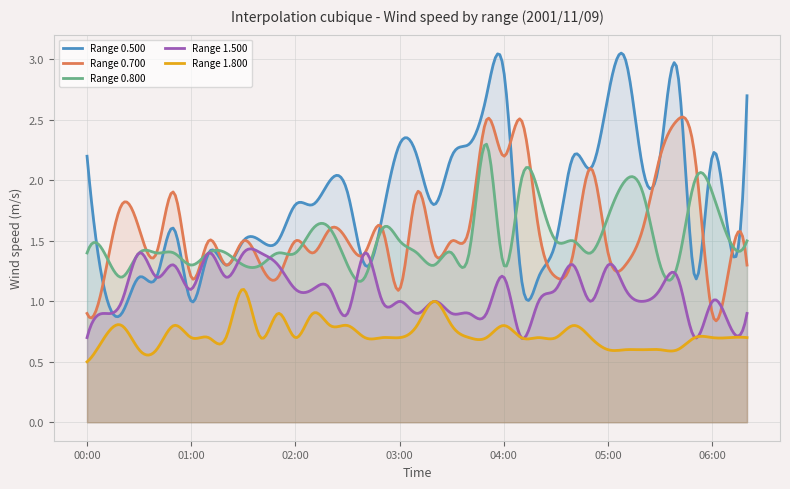

What is the difference between the highest and lowest values at 03:10?

1.4